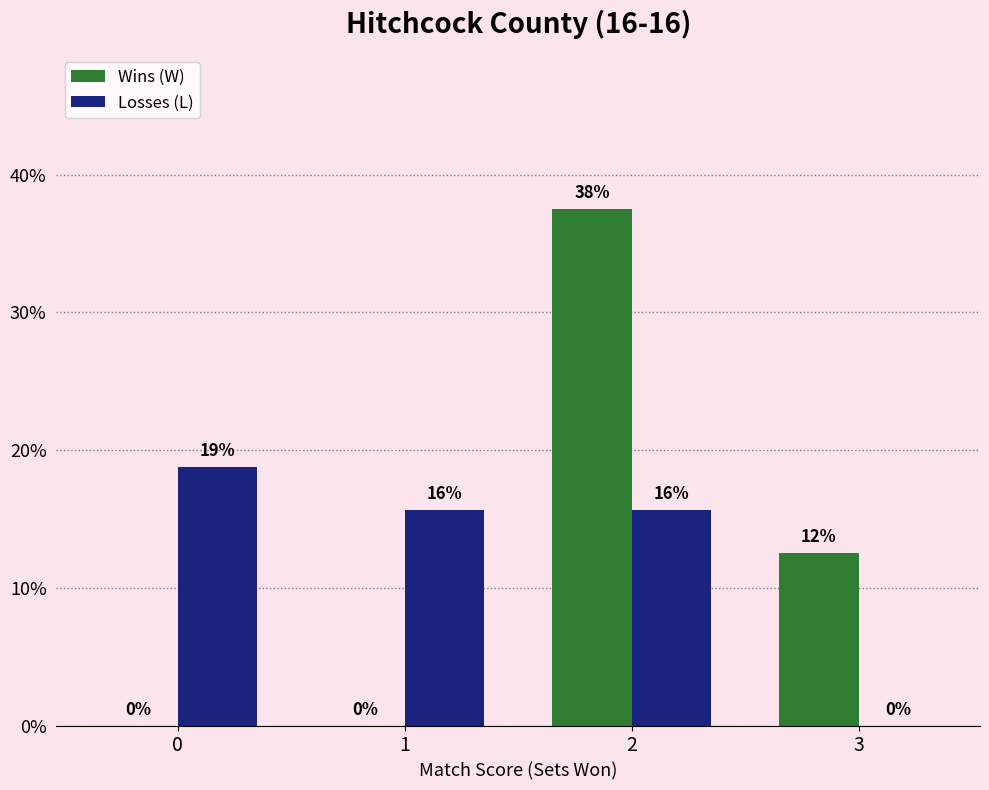

Is it true that Losses (L) equals 15.6 at 2?

True